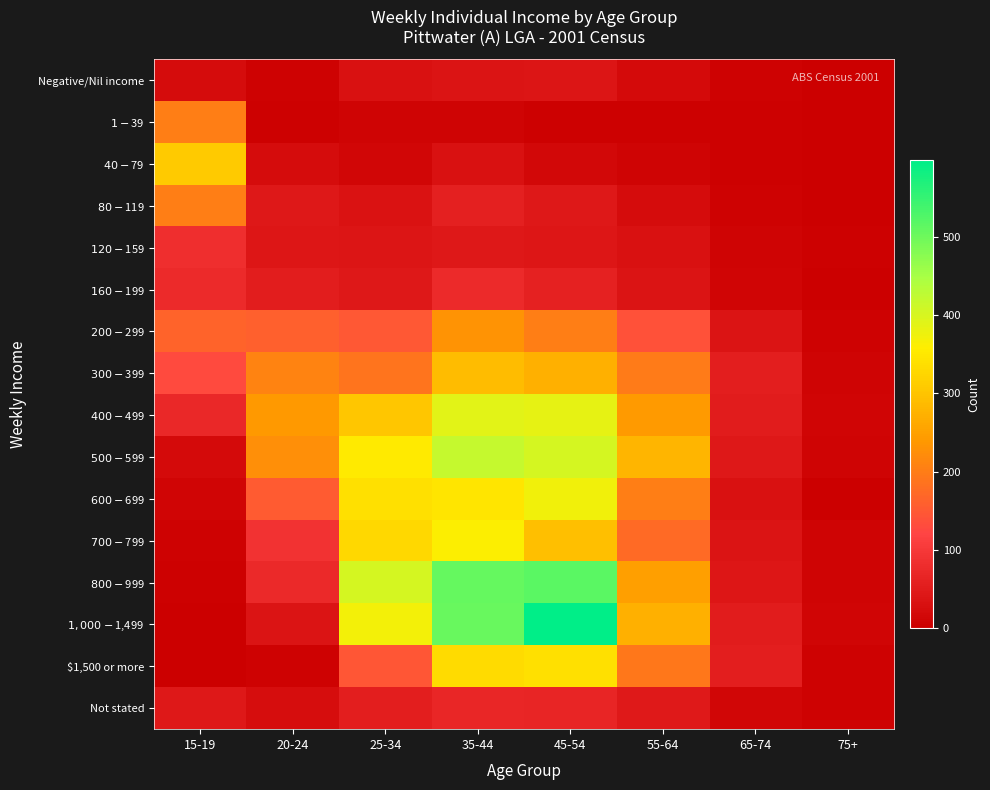

Which series has the widest spread of values?

$1,000-$1,499